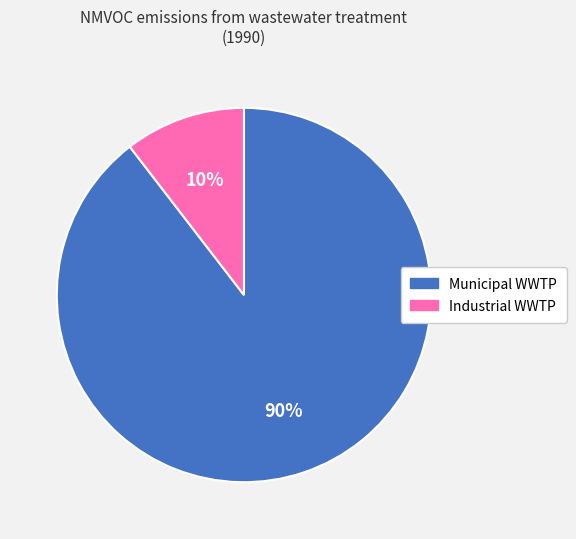

Is there a majority slice in this chart?

Yes